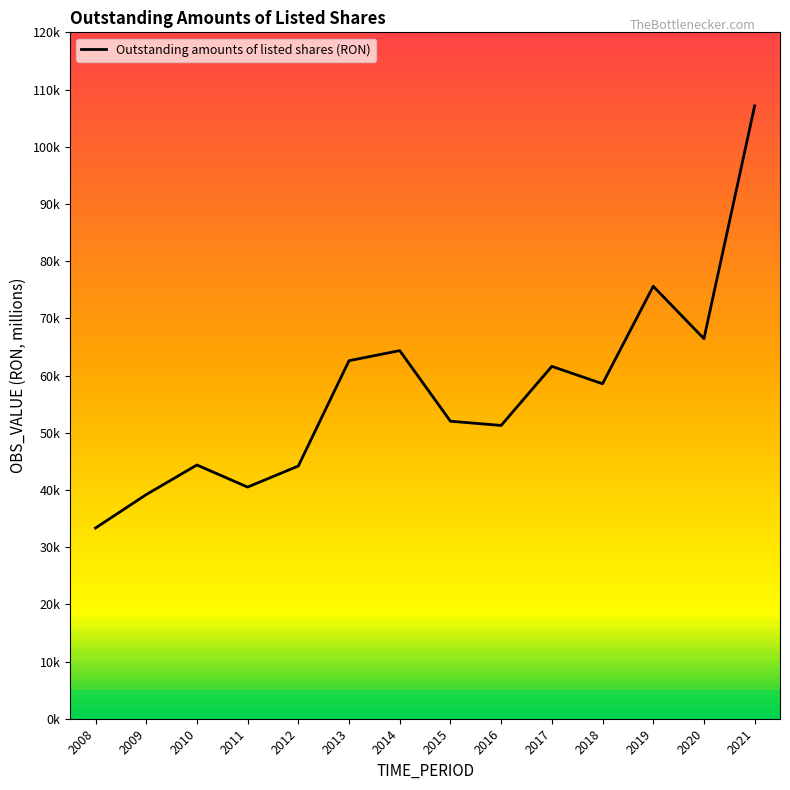

How many points are lower than both their immediate neighbors (excluding endpoints)?

4